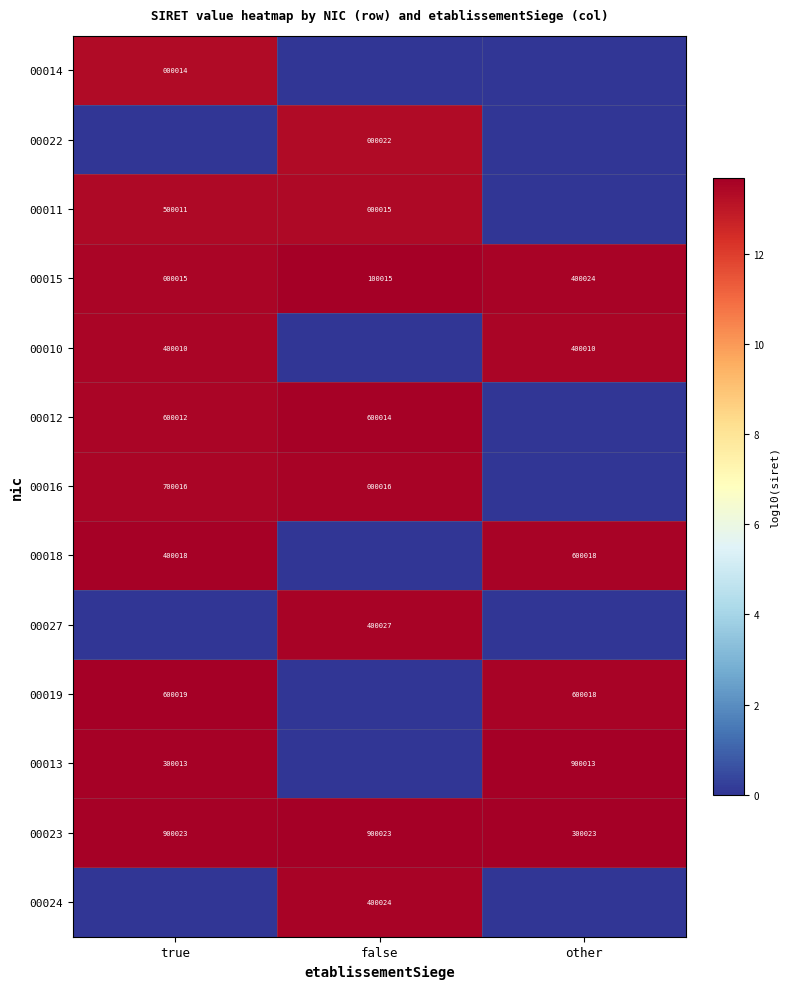

How many 00023 values are between 300023 and 900023?

3